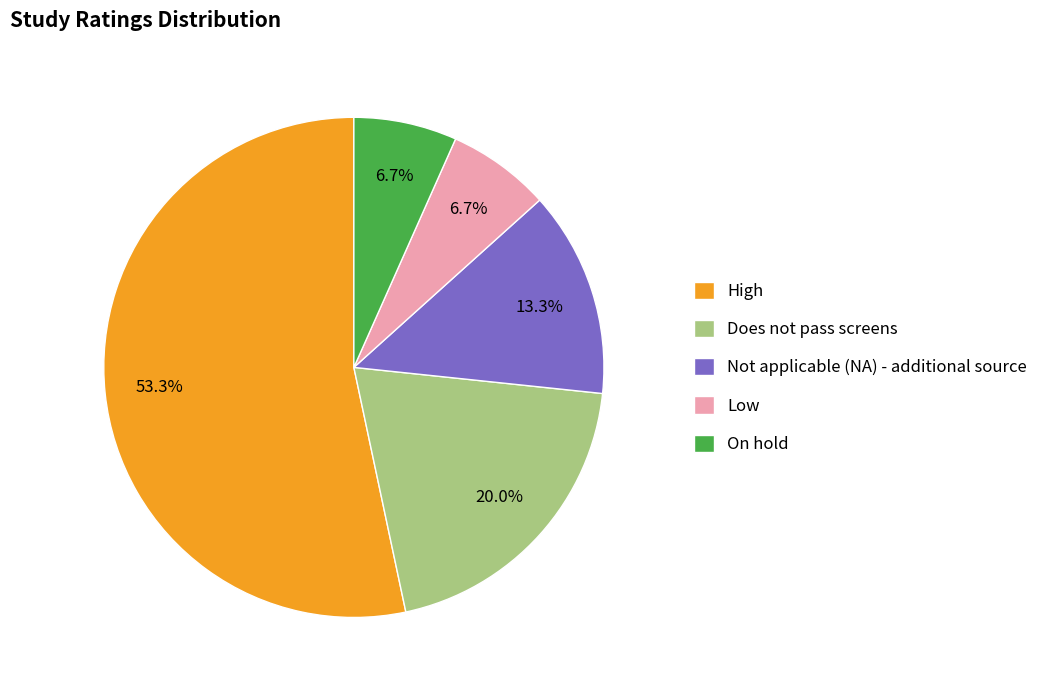

True or false: Low accounts for 17% of the total.

False